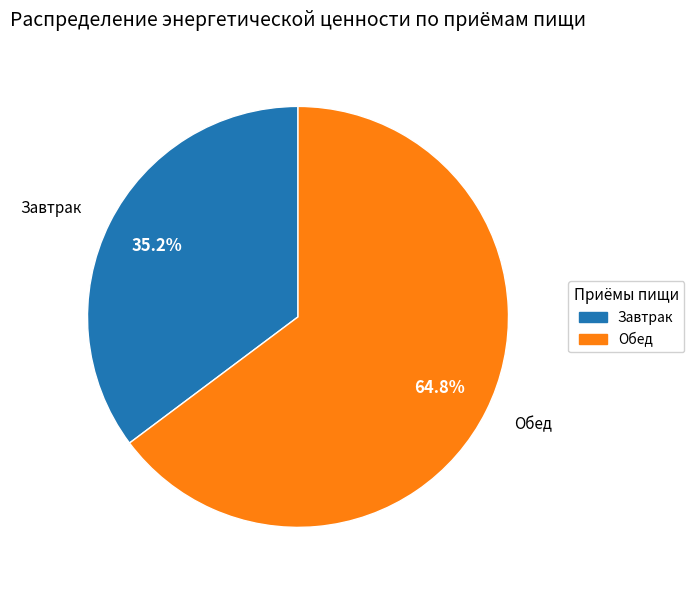

To the nearest percent, what is the average slice percentage?

50%